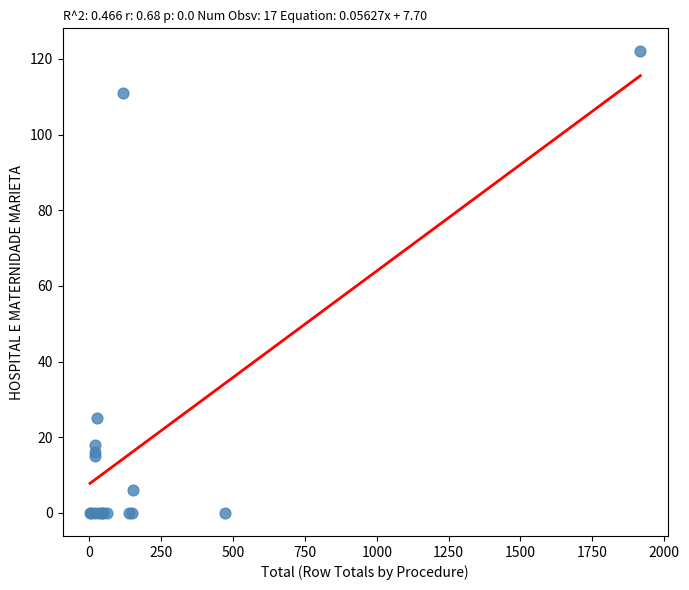

What Y value in the scatter plot is closest to 61?

25